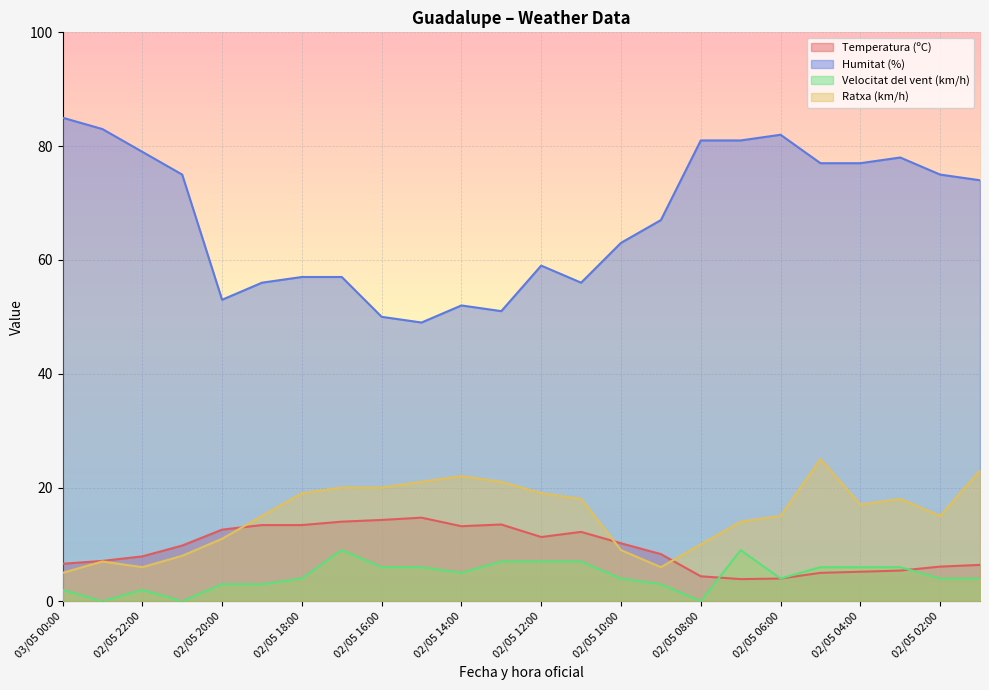

The Temperatura (ºC) series shows 25.9 at 02/05 15:00. True or false?

False